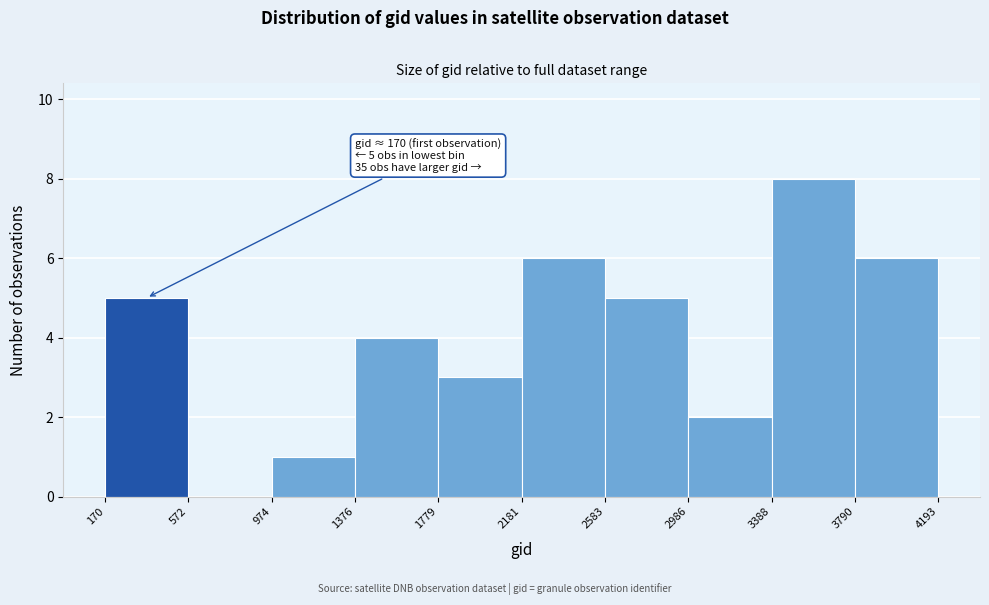

Which range on the x-axis has the tallest bar?

3388 to 3790